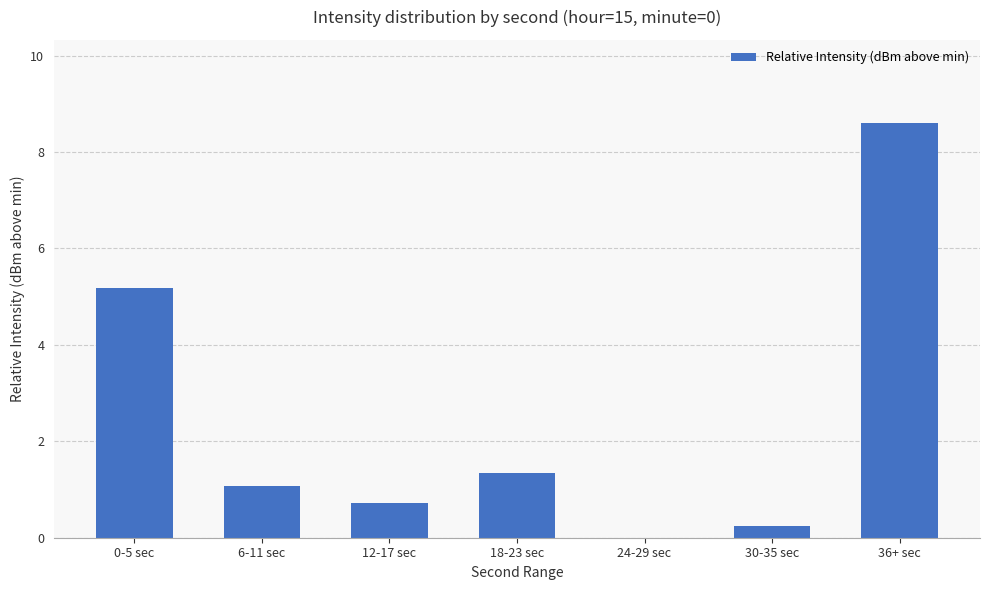

At which label does the data first exceed 1?

0-5 sec